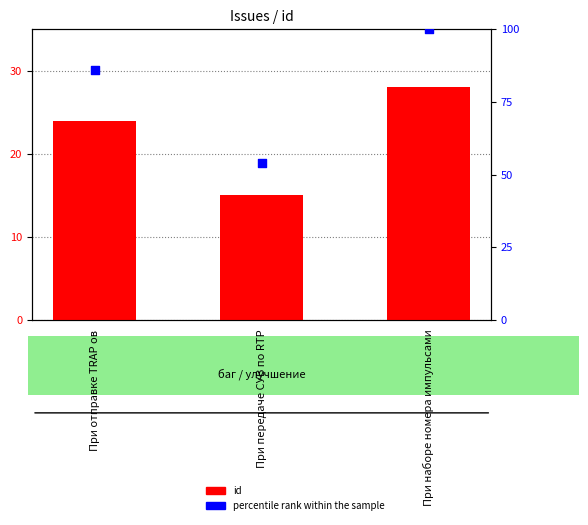

Which series has the largest total across all categories?

percentile rank within the sample